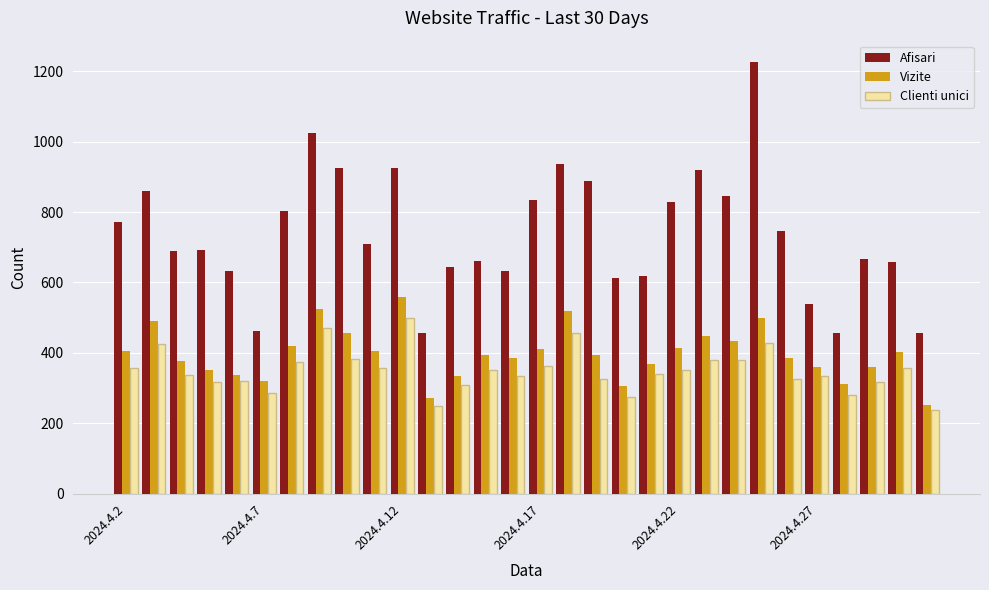

Rank the series by their maximum value, from highest to lowest.

Afisari, Vizite, Clienti unici